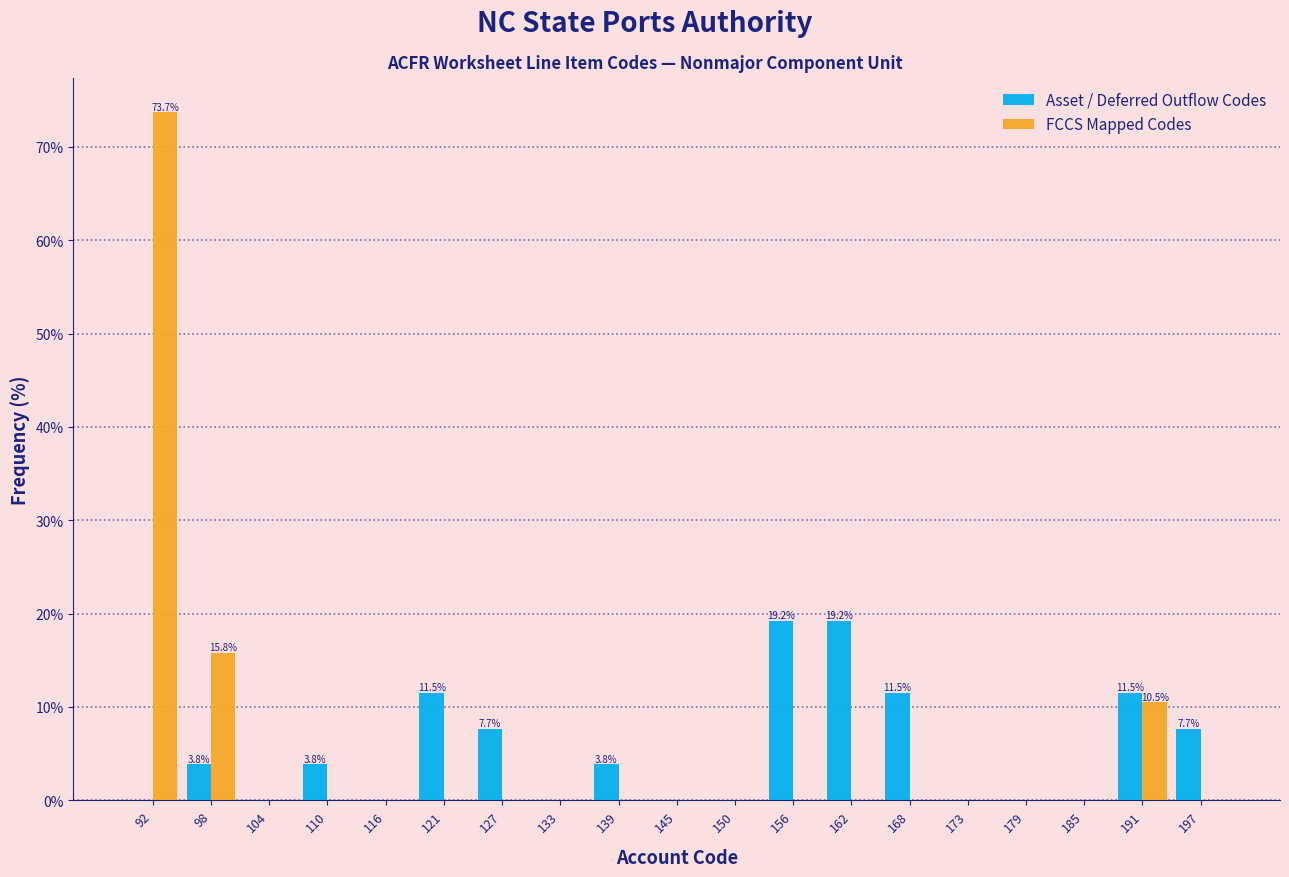

In the FCCS Mapped Codes series, which range on the x-axis has the tallest bar?

90 to 96